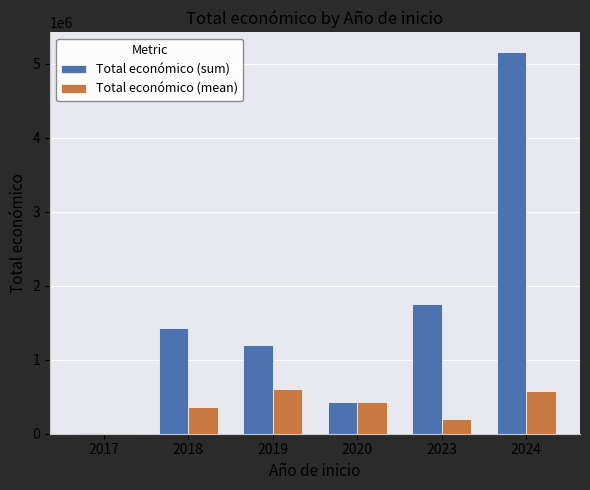

Between 2020 and 2024, which series saw the biggest shift?

Total económico (sum)